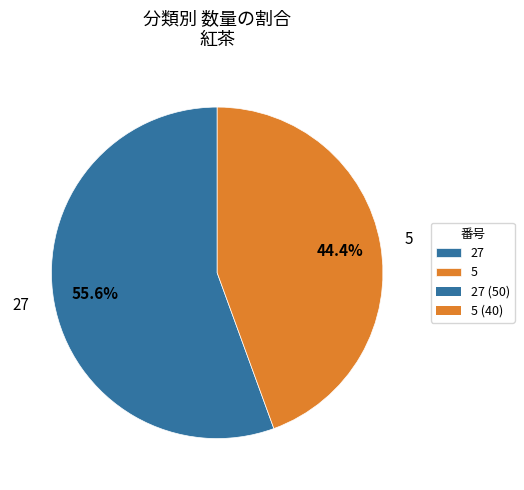

What is the total percentage of 5 and 27?

100.0%